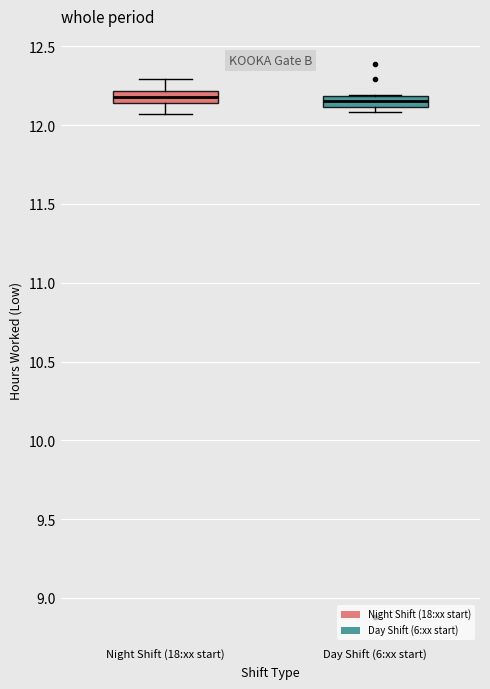

Where is the lower edge of the box for Day Shift (6:xx start) on the y-axis? The values are not printed on the chart, so give them approximately, as read against the axis.

12.10